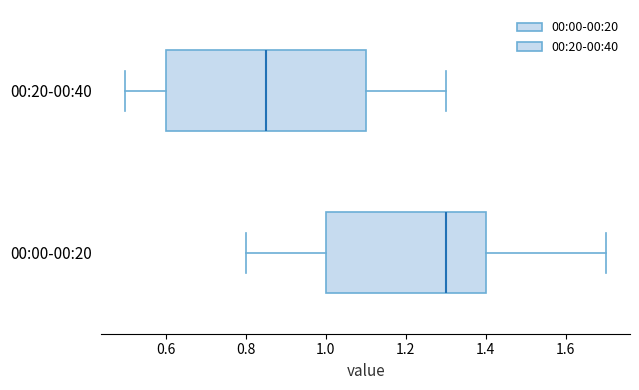

Reading bottom to top, transcribe this box plot: for each box, give where its median line is, the range the box spans, and where its two whiskers end, as read against the x-axis. The values are not printed on the chart, so give them approximately, as read against the axis.

00:00-00:20: median 1.30, box 1.00 to 1.40, whiskers 0.80 to 1.70
00:20-00:40: median 0.86, box 0.60 to 1.10, whiskers 0.50 to 1.30